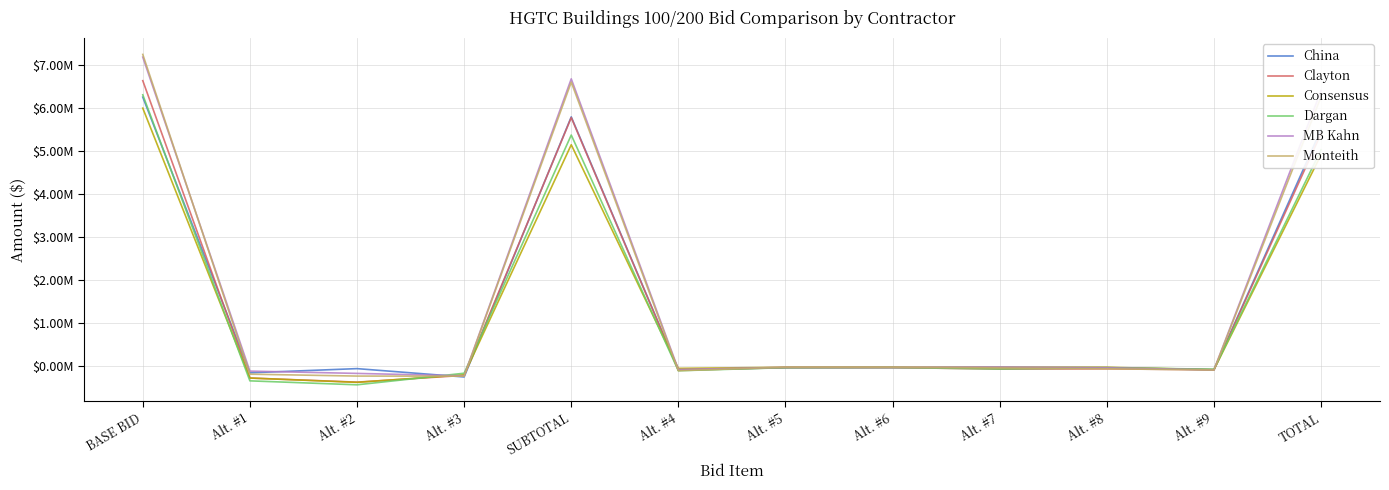

How many lines are shown in the chart?

6